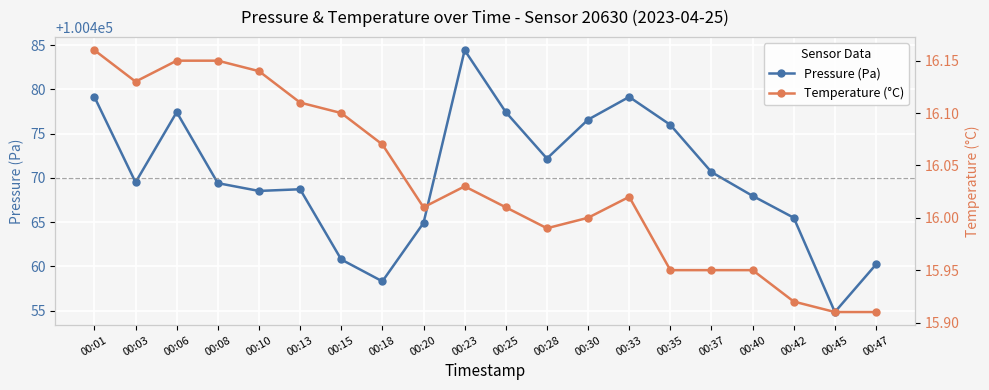

What is the value of the Temperature (°C) point at the 15th from the left?

15.9